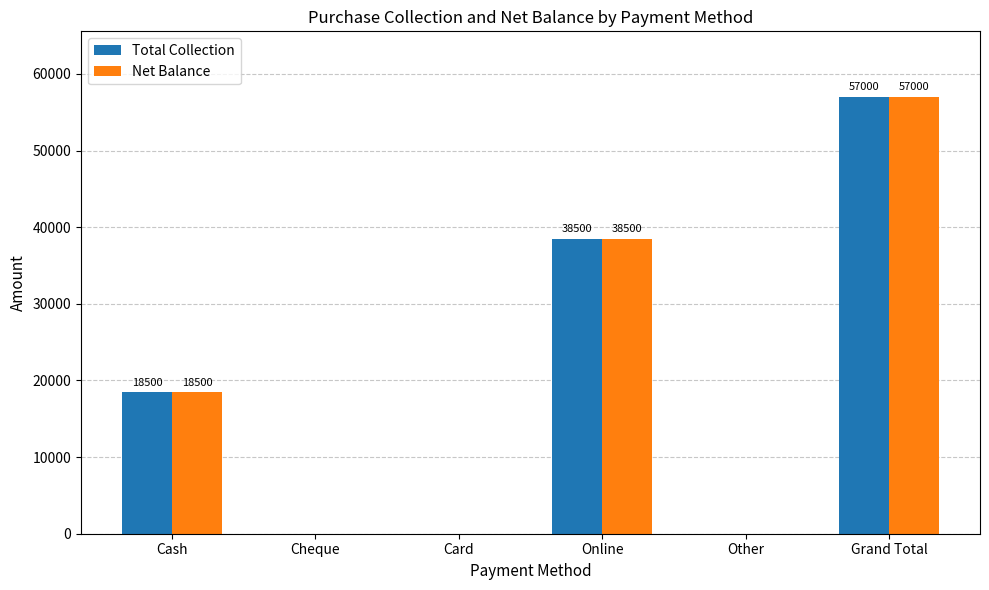

Which label corresponds to the largest value in the chart?

Grand Total